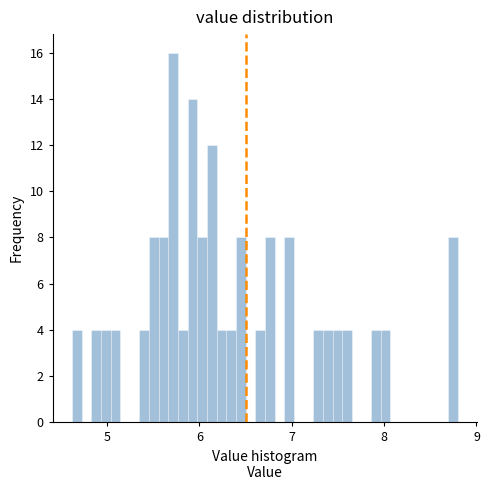

Around what value on the x-axis is the tallest bar? Give the approximate position of its centre, as read against the axis.

5.7